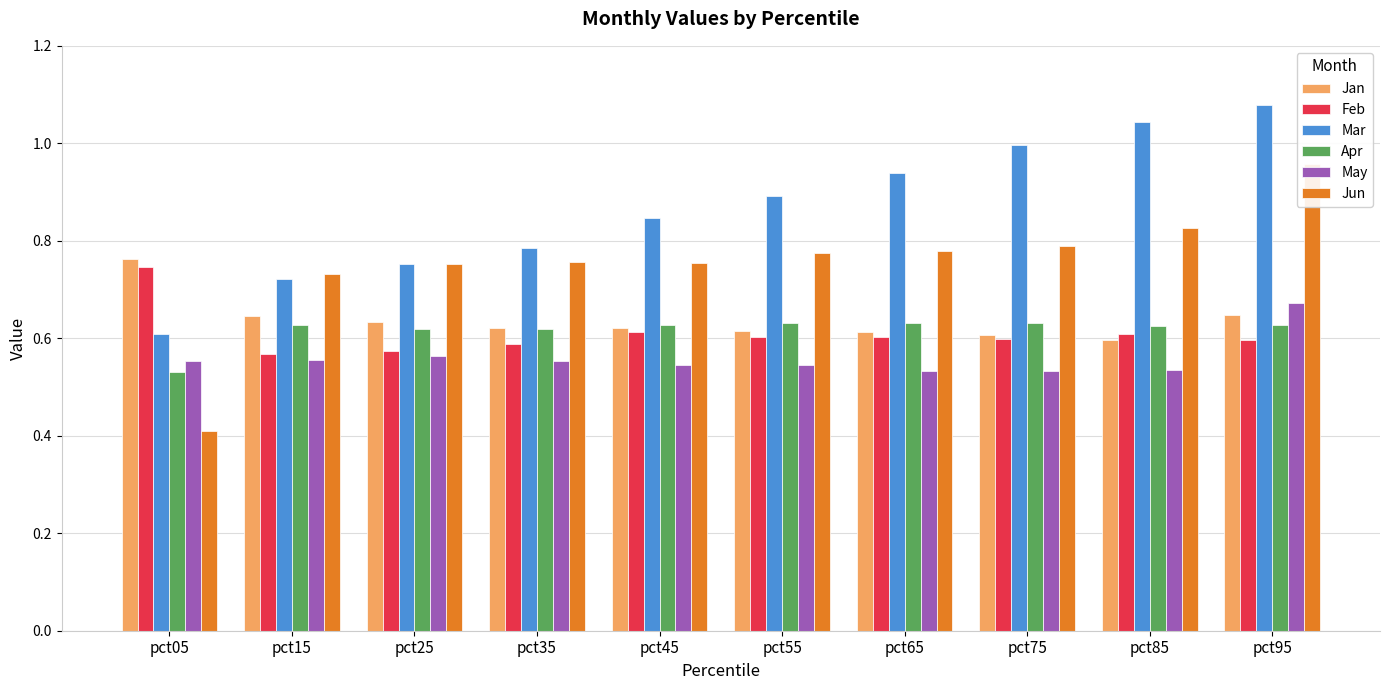

What is the difference between the Feb values at pct05 and pct55?

0.1